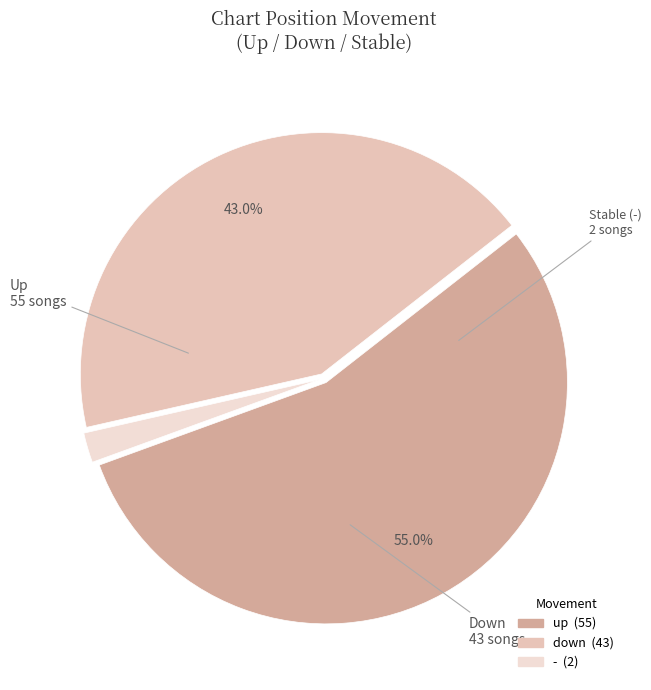

How many slices are in this pie chart?

3